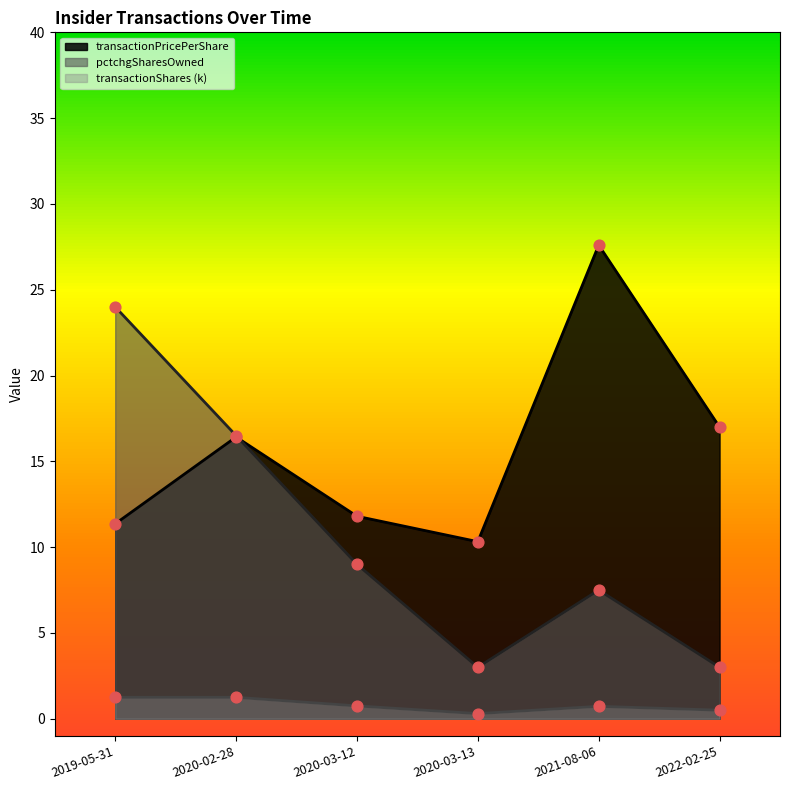

Which series has the largest total across all categories?

transactionPricePerShare